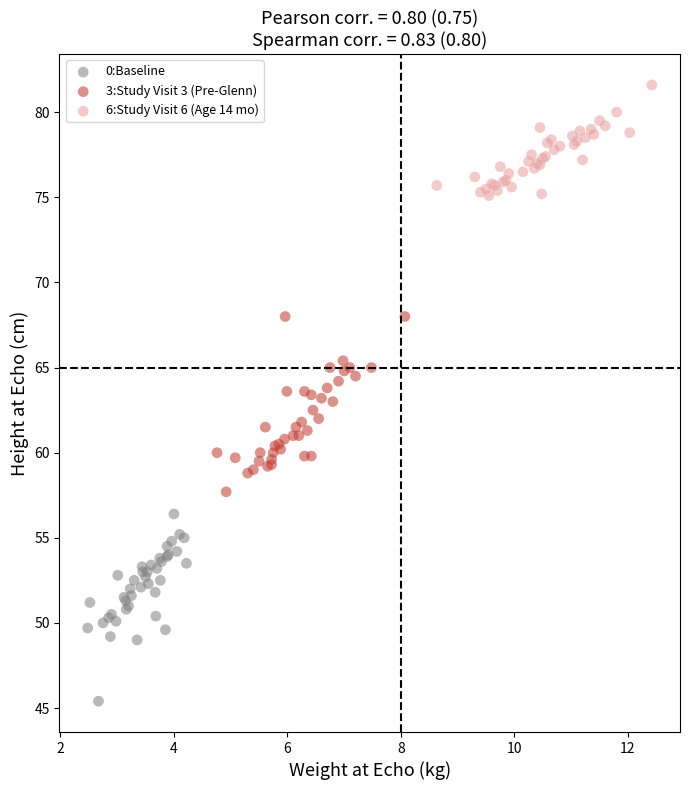

Which series contains the highest Y value?

6:Study Visit 6 (Age 14 mo)